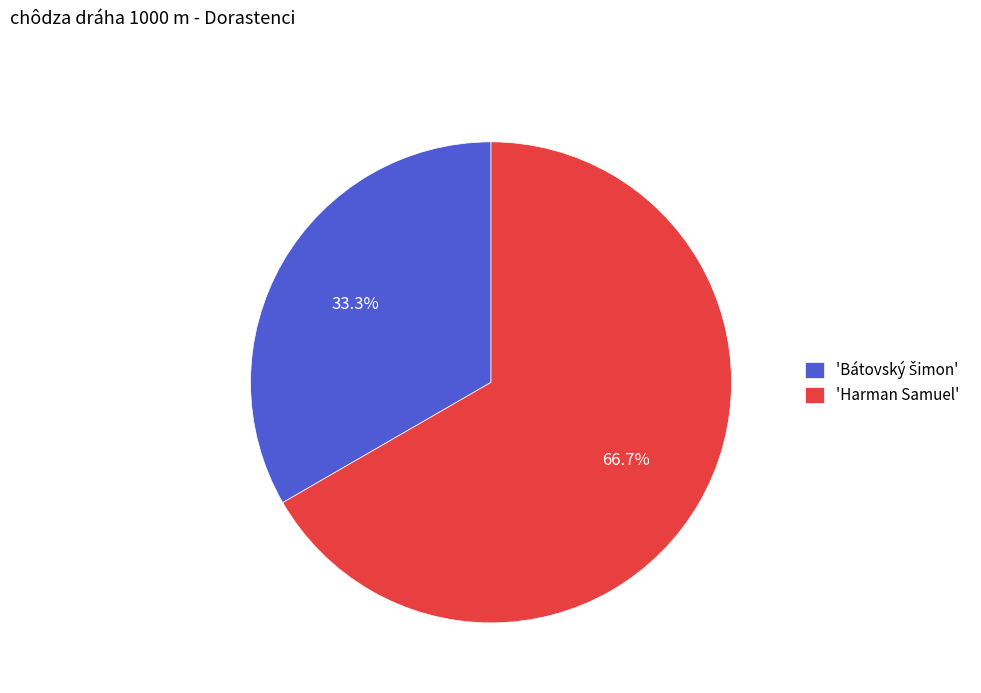

Which slice represents more than half of the pie?

'Harman Samuel'